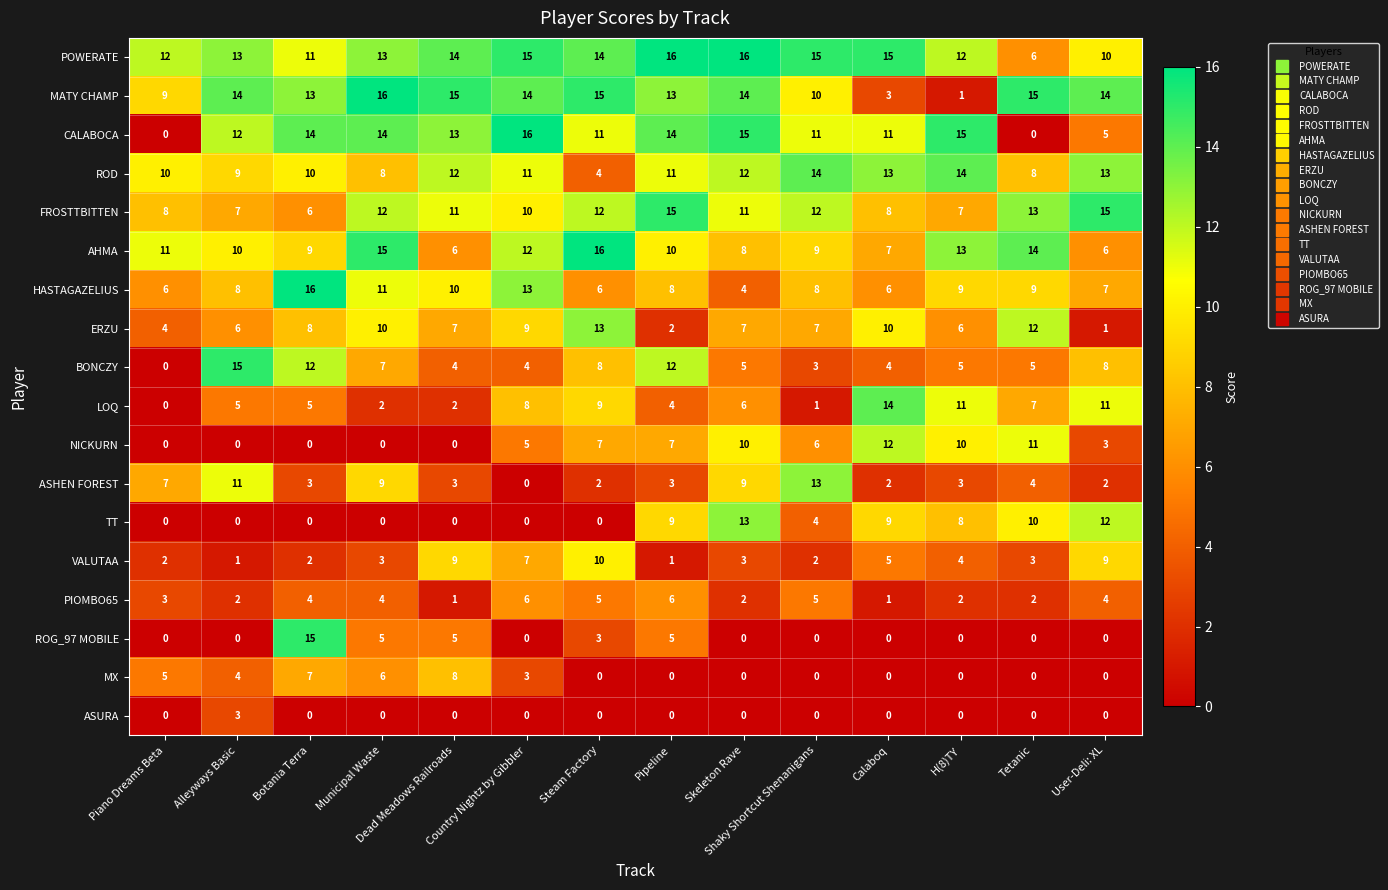

Where is POWERATE nearest to the value 11?

Botania Terra